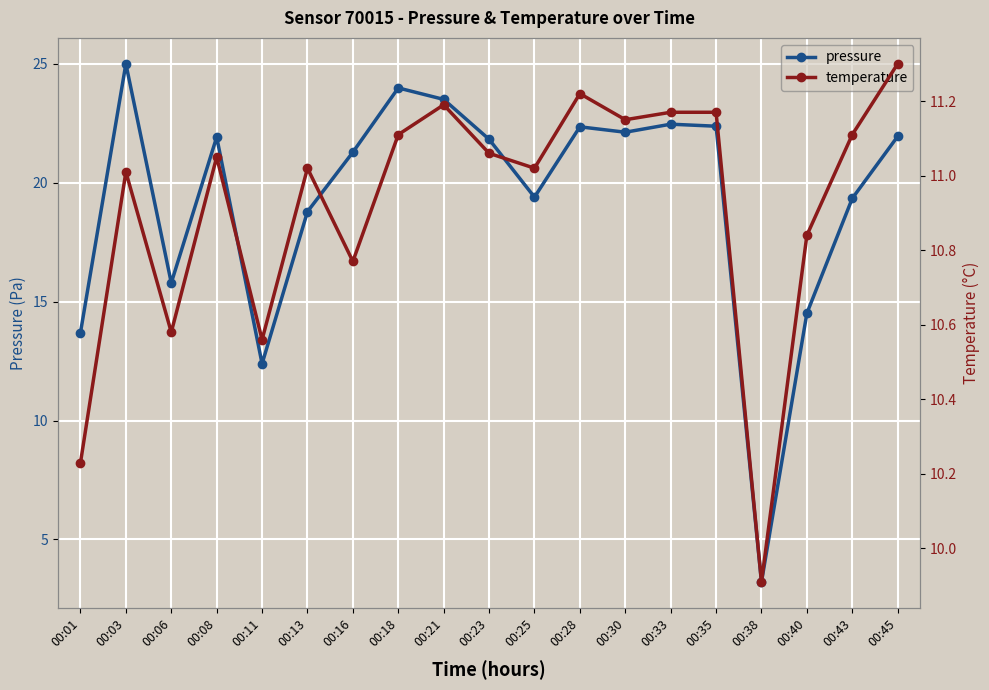

Between which two adjacent categories do temperature and pressure first intersect?

00:35 and 00:38